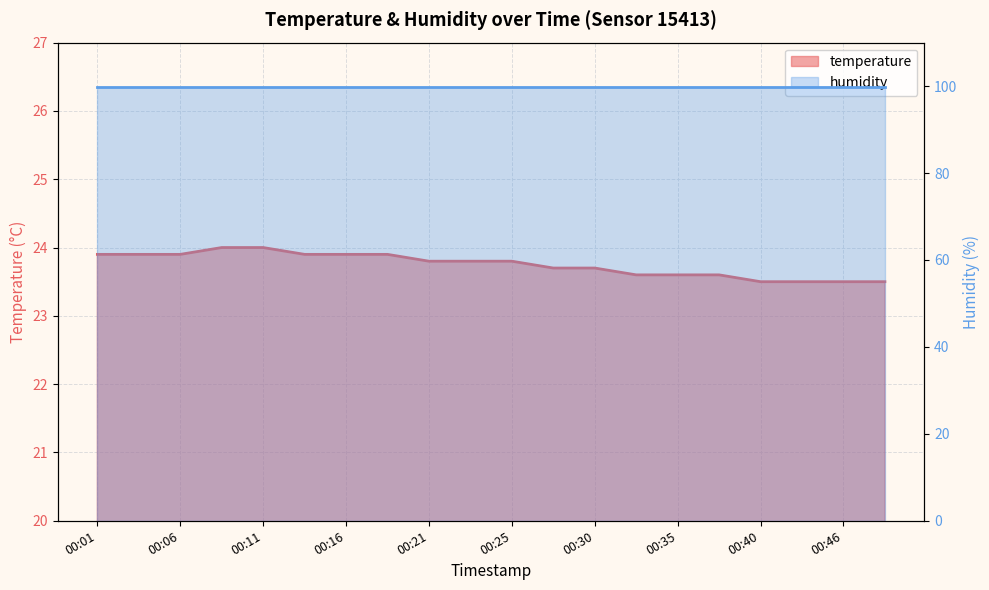

What is the sum of all values?

475.0